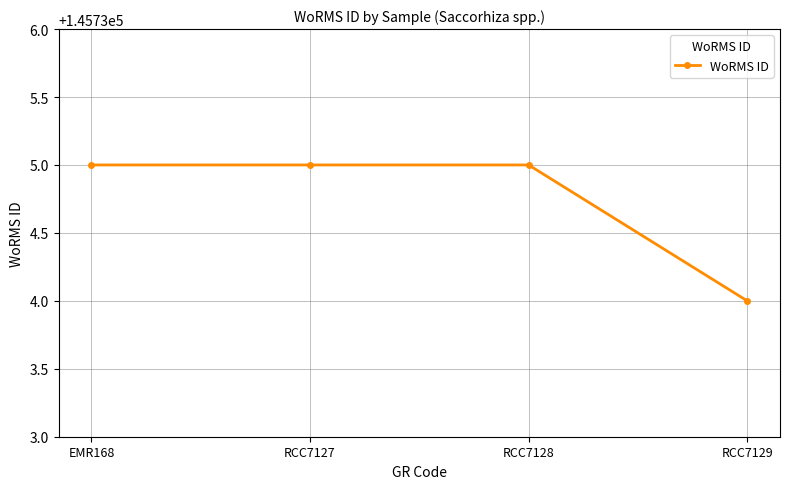

What is the ratio of the value at RCC7128 to the value at EMR168?

1.0